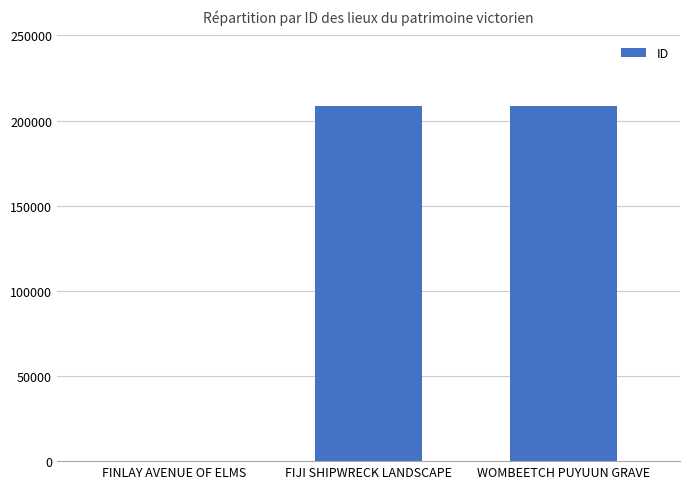

True or false: the data shows 110954 at FIJI SHIPWRECK LANDSCAPE.

False